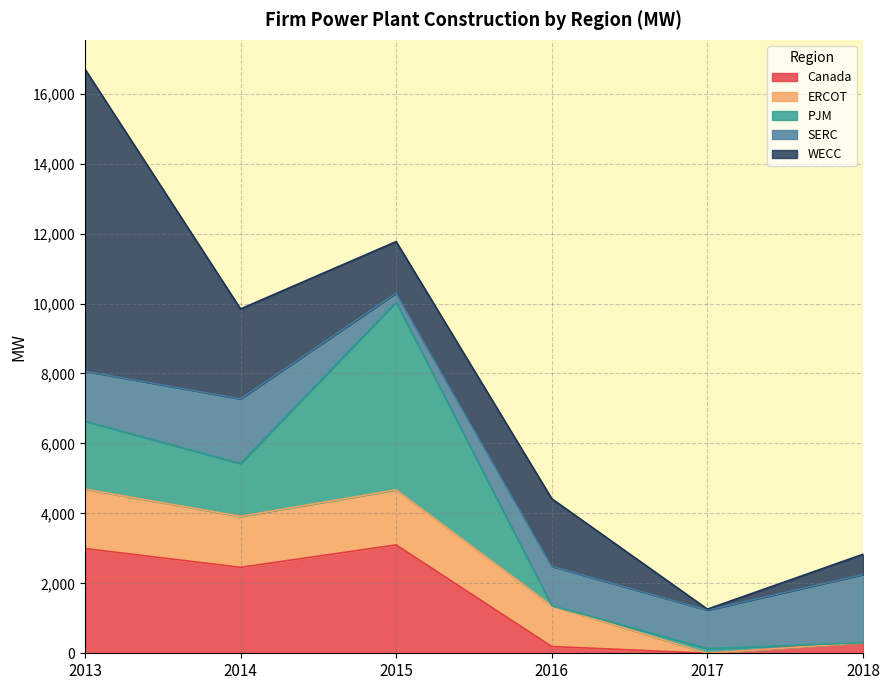

At which category does Canada reach its first local valley?

2014